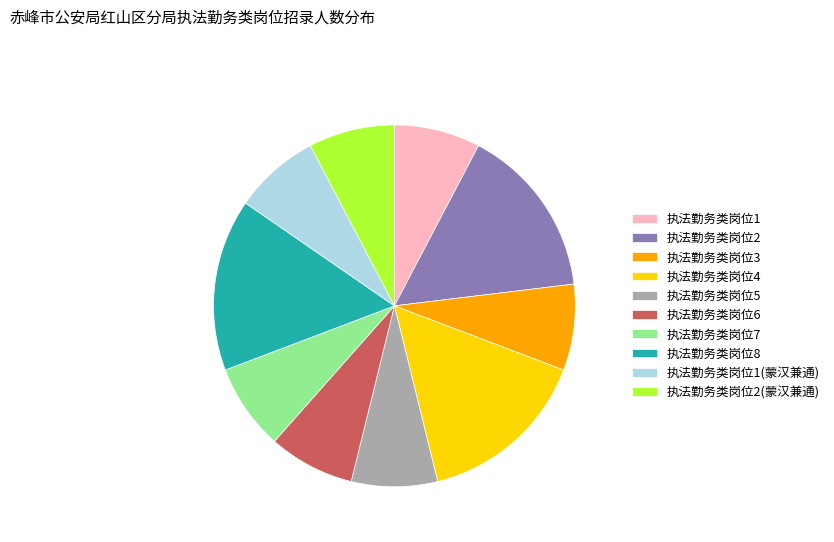

Do 执法勤务类岗位2(蒙汉兼通) and 执法勤务类岗位6 together represent more than half of the pie?

No